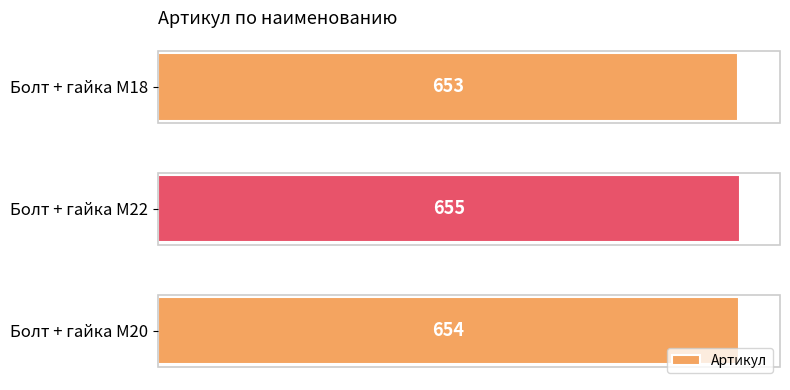

Reading bottom to top, list all the values displayed in this chart.

654	655	653